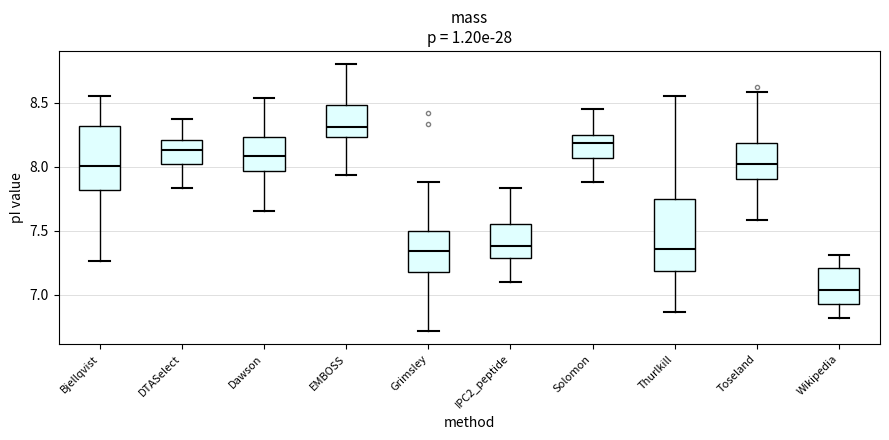

Which box has the highest median line?

EMBOSS